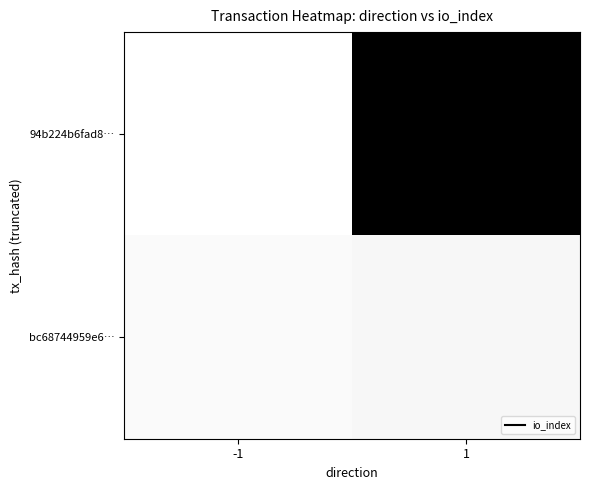

At which category does the chart reach its peak across all series?

1